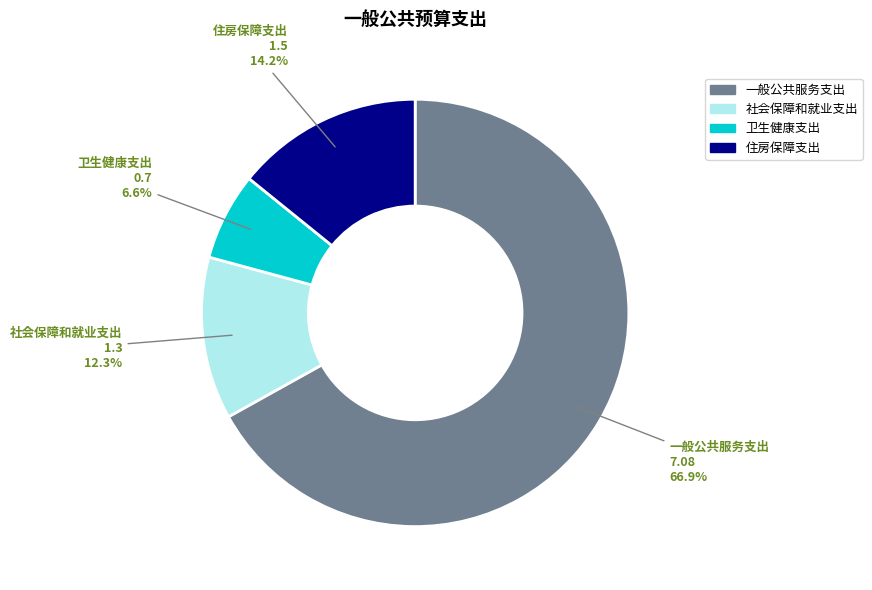

Rank the categories by value from highest to lowest.

一般公共服务支出, 住房保障支出, 社会保障和就业支出, 卫生健康支出